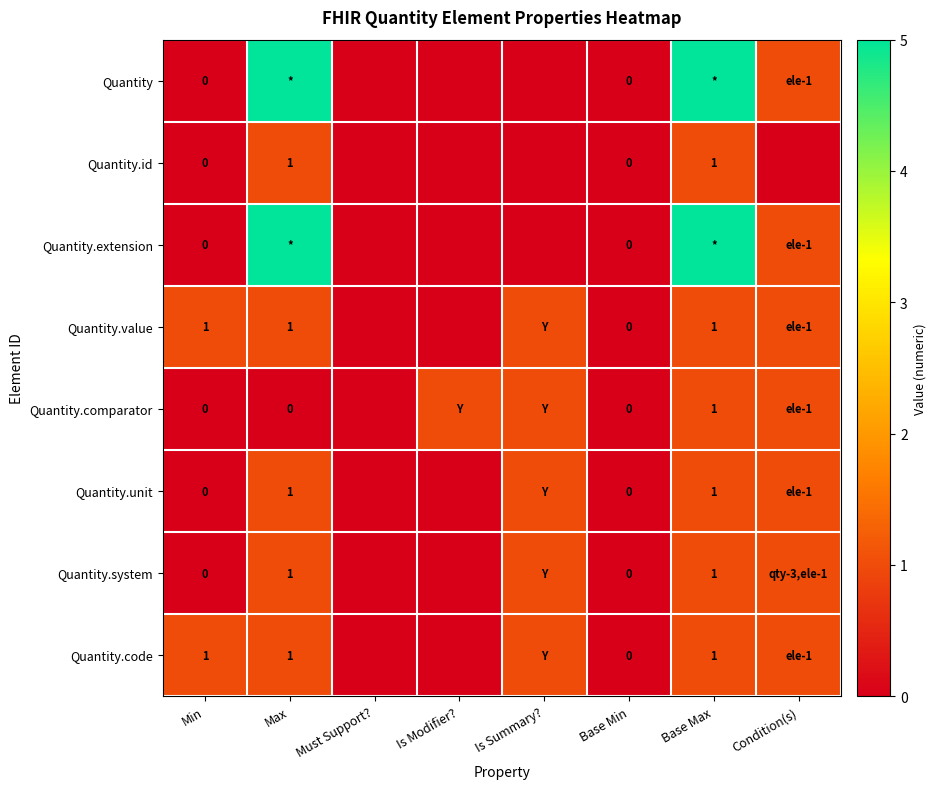

At which category does the chart reach its peak across all series?

Max